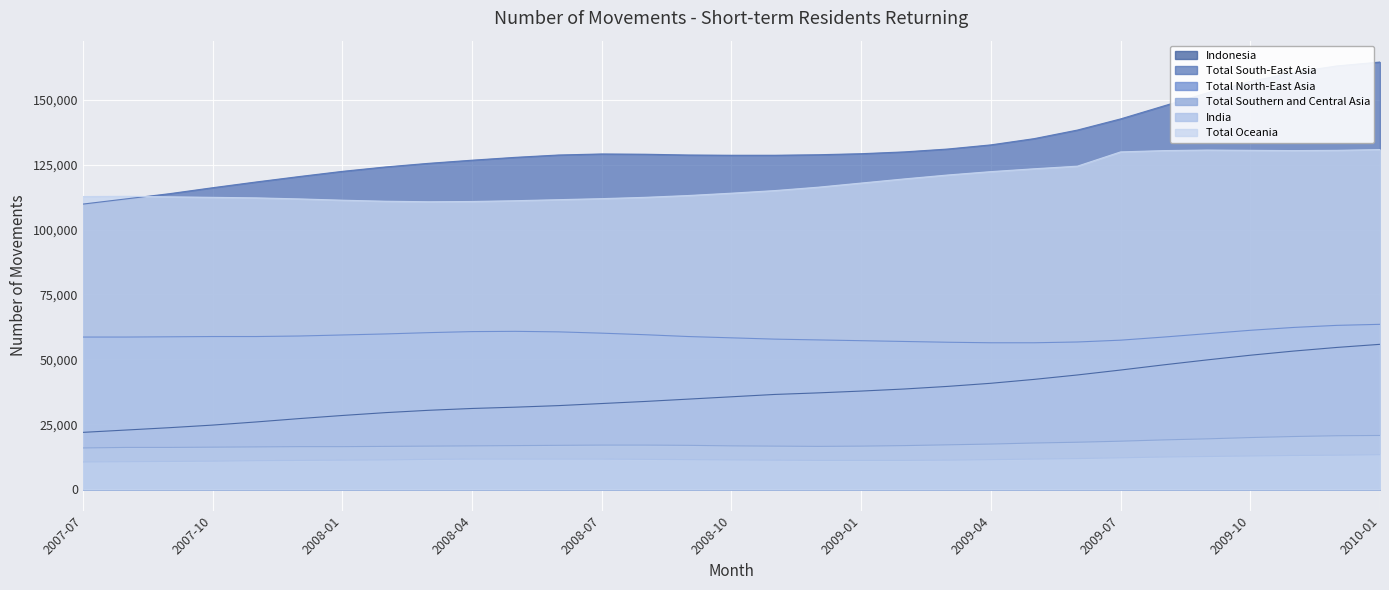

Reading right to left, transcribe all the data shown in this chart.

Indonesia: 2010-01=55800	2009-12=54600	2009-11=53200	2009-10=51600	2009-09=49800	2009-08=47900	2009-07=45900	2009-06=44000	2009-05=42300	2009-04=40800	2009-03=39600	2009-02=38600	2009-01=37800	2008-12=37100	2008-11=36500	2008-10=35600	2008-09=34700	2008-08=33800	2008-07=33000	2008-06=32200	2008-05=31600	2008-04=31100	2008-03=30400	2008-02=29500	2008-01=28400	2007-12=27200	2007-11=25900	2007-10=24700	2007-09=23700	2007-08=22800	2007-07=21900
Total South-East Asia: 2010-01=164500	2009-12=163000	2009-11=160500	2009-10=157000	2009-09=152600	2009-08=147600	2009-07=142600	2009-06=138300	2009-05=135000	2009-04=132600	2009-03=131000	2009-02=129900	2009-01=129200	2008-12=128800	2008-11=128600	2008-10=128600	2008-09=128700	2008-08=129000	2008-07=129100	2008-06=128700	2008-05=127800	2008-04=126700	2008-03=125500	2008-02=124100	2008-01=122400	2007-12=120400	2007-11=118300	2007-10=116100	2007-09=113800	2007-08=111800	2007-07=109800
Total North-East Asia: 2010-01=63500	2009-12=63100	2009-11=62300	2009-10=61200	2009-09=59900	2009-08=58600	2009-07=57400	2009-06=56700	2009-05=56400	2009-04=56400	2009-03=56600	2009-02=56900	2009-01=57200	2008-12=57500	2008-11=57800	2008-10=58300	2008-09=58800	2008-08=59500	2008-07=60100	2008-06=60600	2008-05=60800	2008-04=60700	2008-03=60300	2008-02=59800	2008-01=59400	2007-12=59000	2007-11=58800	2007-10=58800	2007-09=58700	2007-08=58600	2007-07=58600
Total Southern and Central Asia: 2010-01=20700	2009-12=20600	2009-11=20300	2009-10=19900	2009-09=19400	2009-08=19000	2009-07=18500	2009-06=18100	2009-05=17800	2009-04=17400	2009-03=17100	2009-02=16800	2009-01=16600	2008-12=16500	2008-11=16600	2008-10=16700	2008-09=16900	2008-08=17000	2008-07=17000	2008-06=16900	2008-05=16800	2008-04=16700	2008-03=16600	2008-02=16500	2008-01=16400	2007-12=16400	2007-11=16300	2007-10=16200	2007-09=16100	2007-08=16100	2007-07=15900
India: 2010-01=13300	2009-12=13100	2009-11=13000	2009-10=12800	2009-09=12600	2009-08=12400	2009-07=12100	2009-06=11800	2009-05=11600	2009-04=11400	2009-03=11200	2009-02=11100	2009-01=11100	2008-12=11100	2008-11=11200	2008-10=11300	2008-09=11400	2008-08=11500	2008-07=11600	2008-06=11600	2008-05=11600	2008-04=11600	2008-03=11500	2008-02=11300	2008-01=11200	2007-12=11100	2007-11=11000	2007-10=10800	2007-09=10700	2007-08=10600	2007-07=10500
Total Oceania: 2010-01=130800	2009-12=130500	2009-11=130400	2009-10=130500	2009-09=130600	2009-08=130400	2009-07=129900	2009-06=124400	2009-05=123400	2009-04=122300	2009-03=121000	2009-02=119500	2009-01=117900	2008-12=116300	2008-11=115000	2008-10=114000	2008-09=113100	2008-08=112400	2008-07=111900	2008-06=111500	2008-05=111100	2008-04=110800	2008-03=110700	2008-02=110900	2008-01=111300	2007-12=111800	2007-11=112200	2007-10=112400	2007-09=112600	2007-08=112800	2007-07=112700